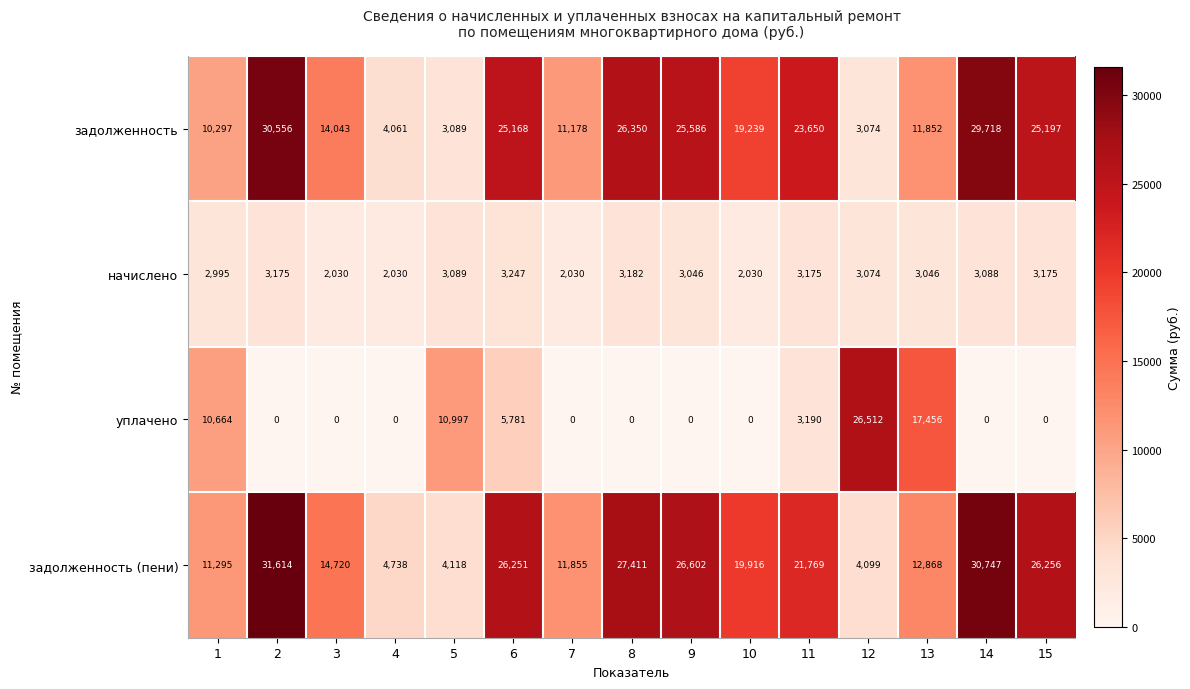

What is the total value across all series at 6?

60447